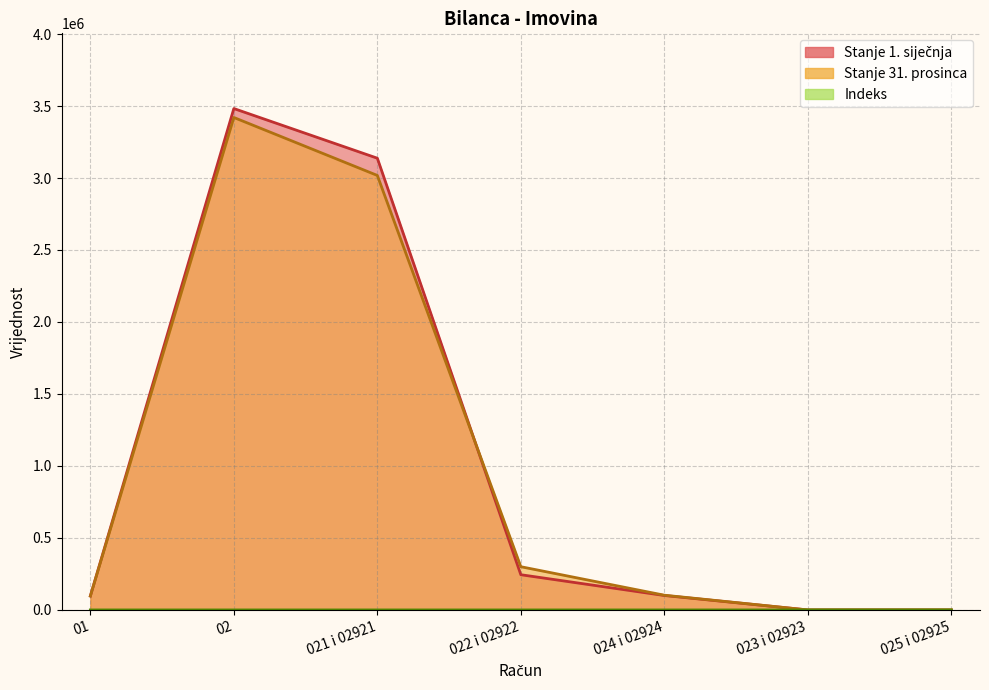

True or false: Indeks has a value of 122.8 at 022 i 02922.

True